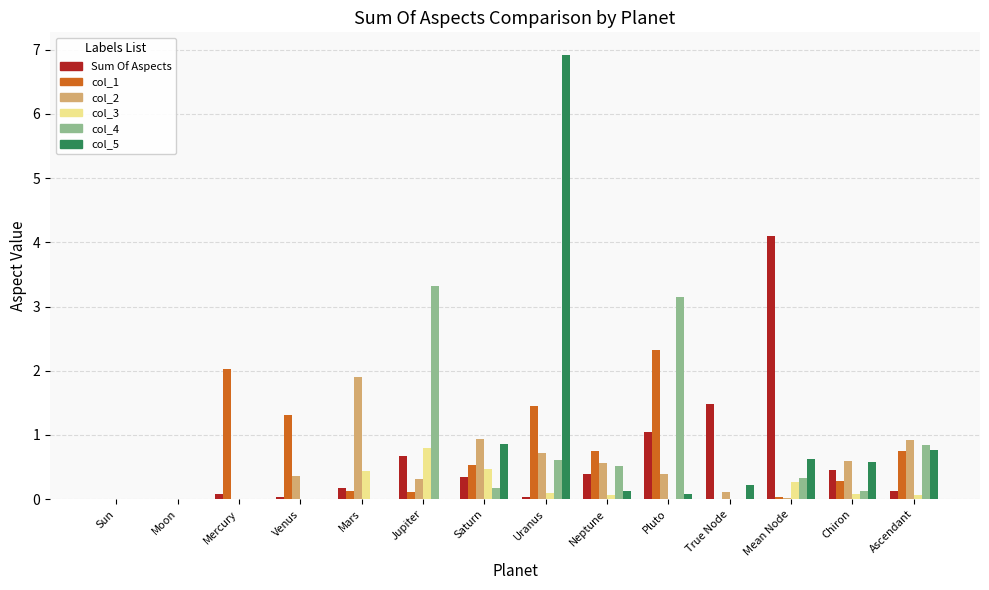

Which category has the highest value across all series?

Uranus